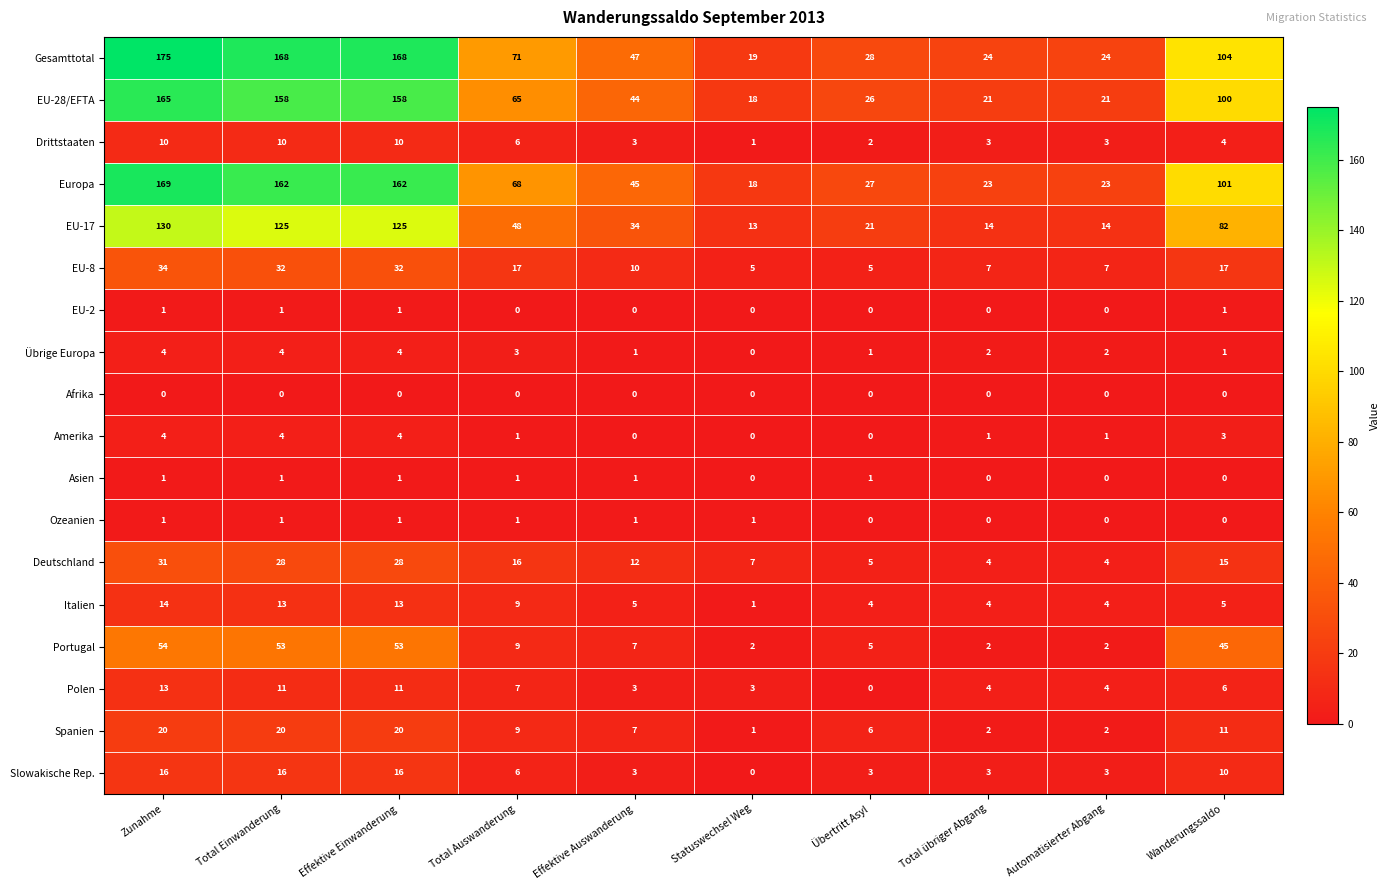

Where does the Slowakische Rep. series first go above 6?

Zunahme